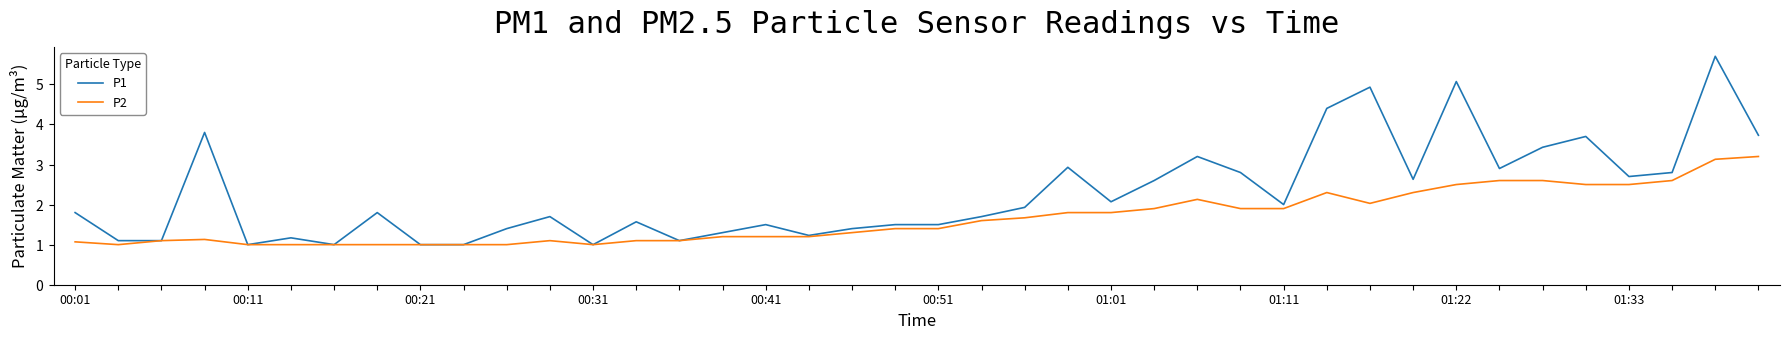

What are all the series names shown in the legend?

P1, P2